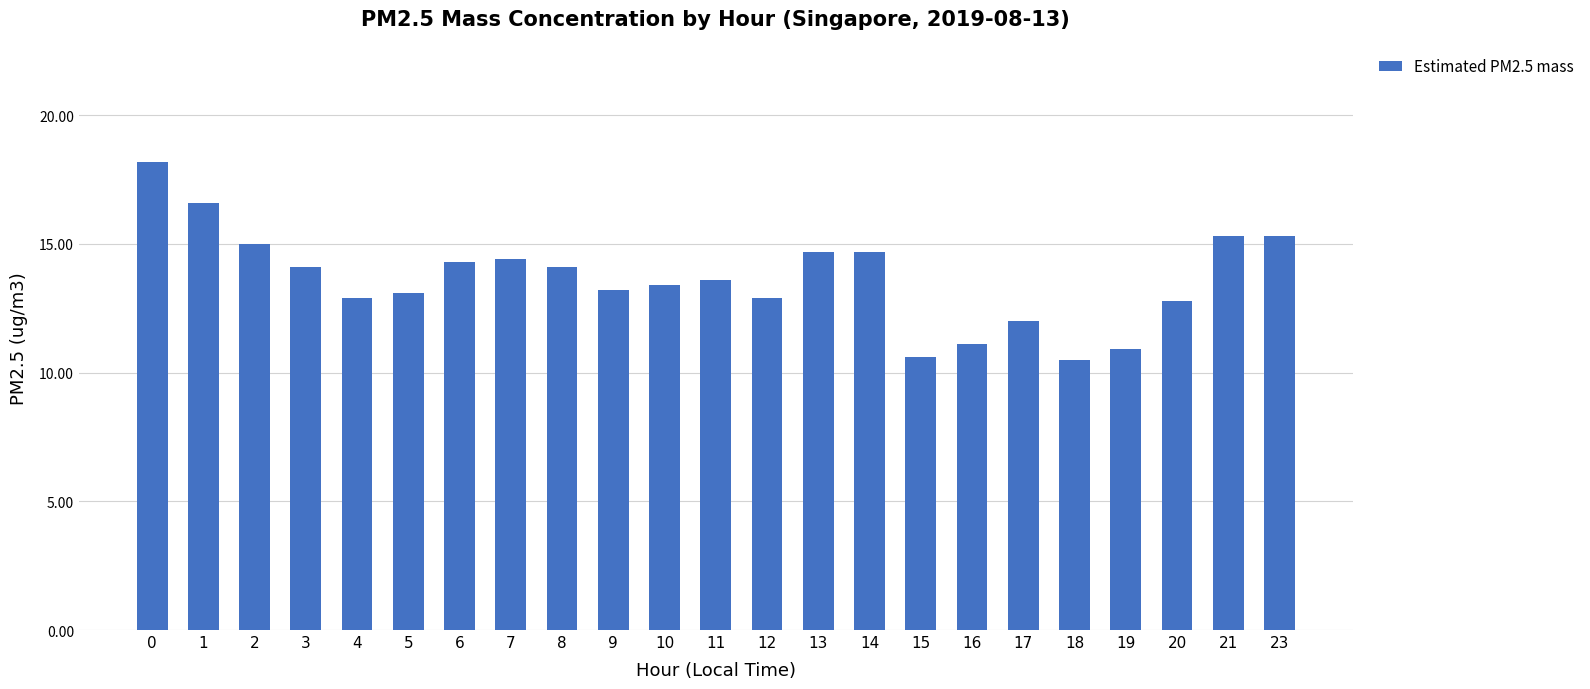

What is the greatest value displayed?

18.2